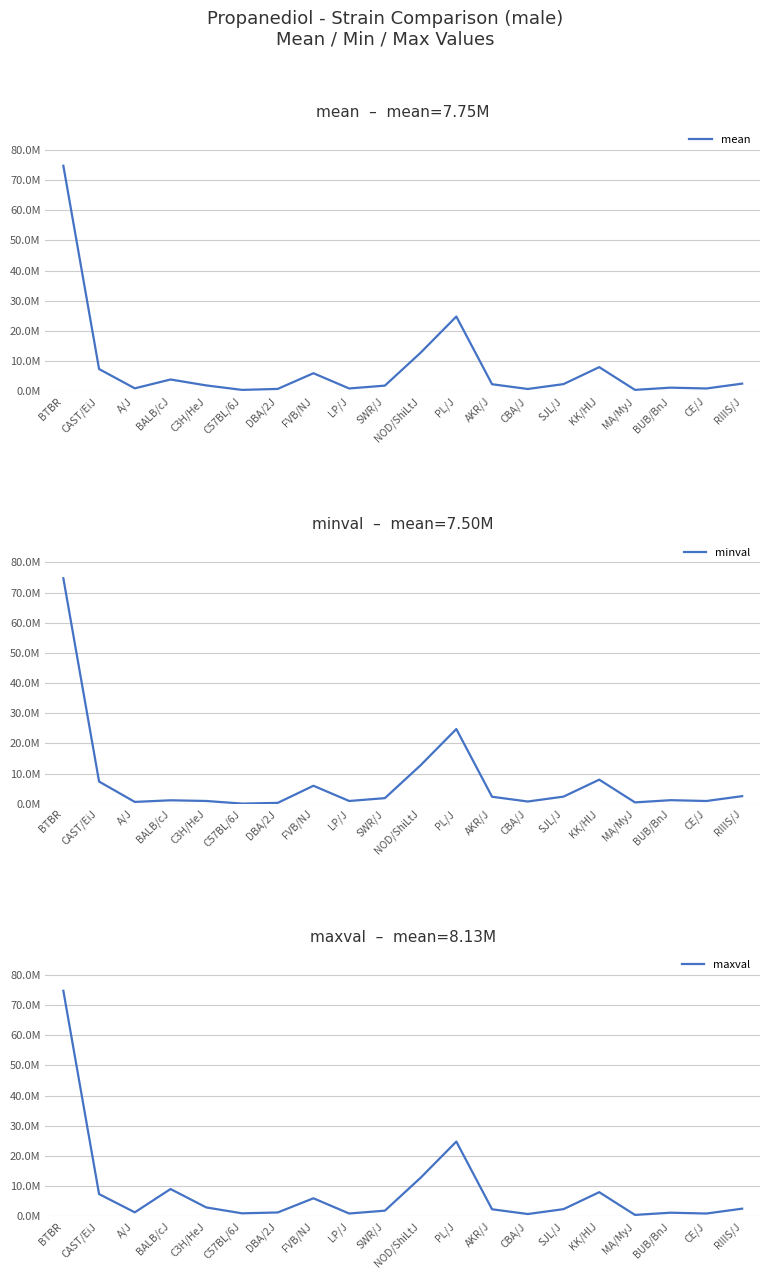

What is the label of the 2nd point from the left?

CAST/EiJ